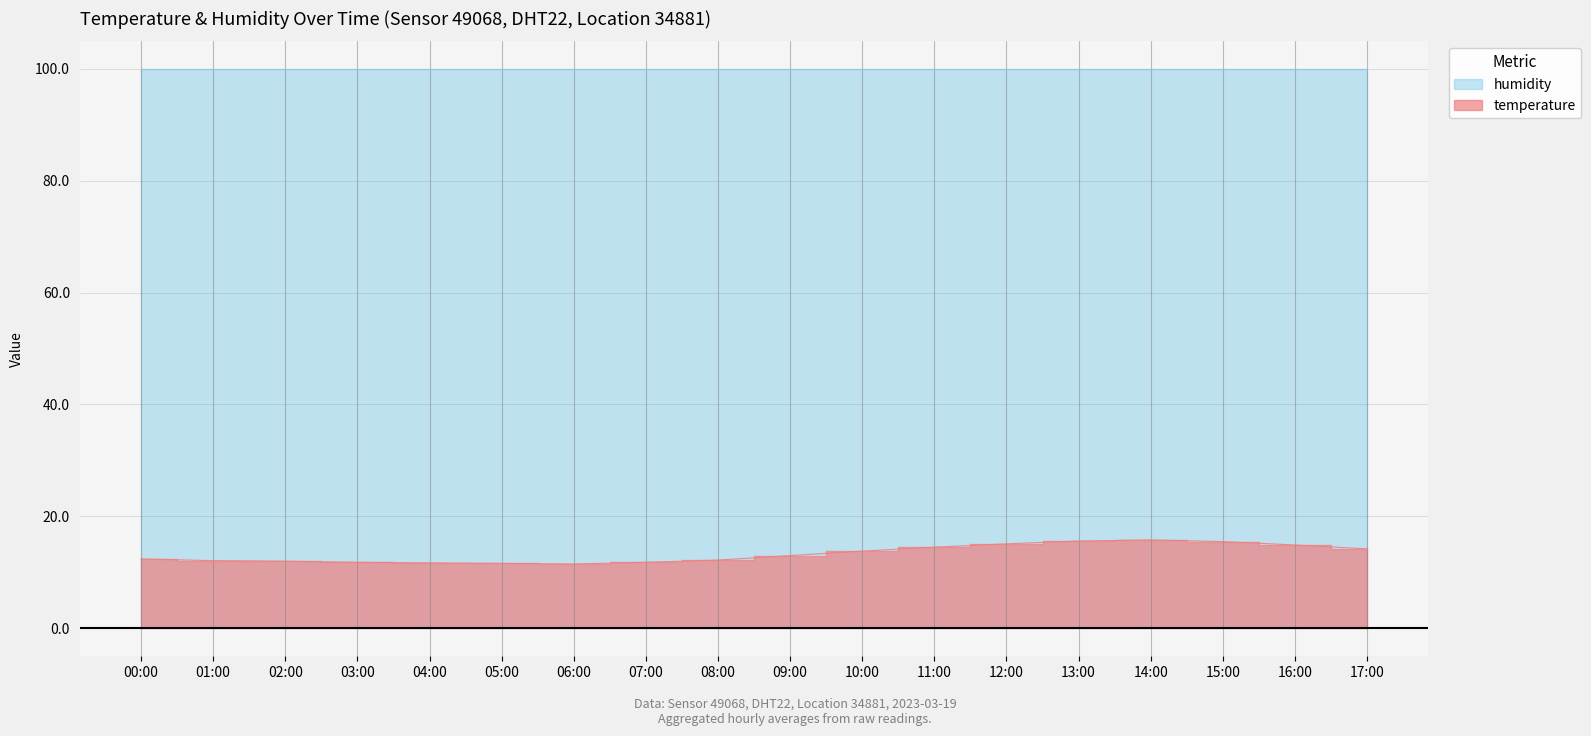

Reading left to right, transcribe all the data shown in this chart.

12.4	12.1	12.0	11.8	11.7	11.6	11.5	11.8	12.2	13.0	13.8	14.5	15.1	15.6	15.8	15.5	14.9	14.2